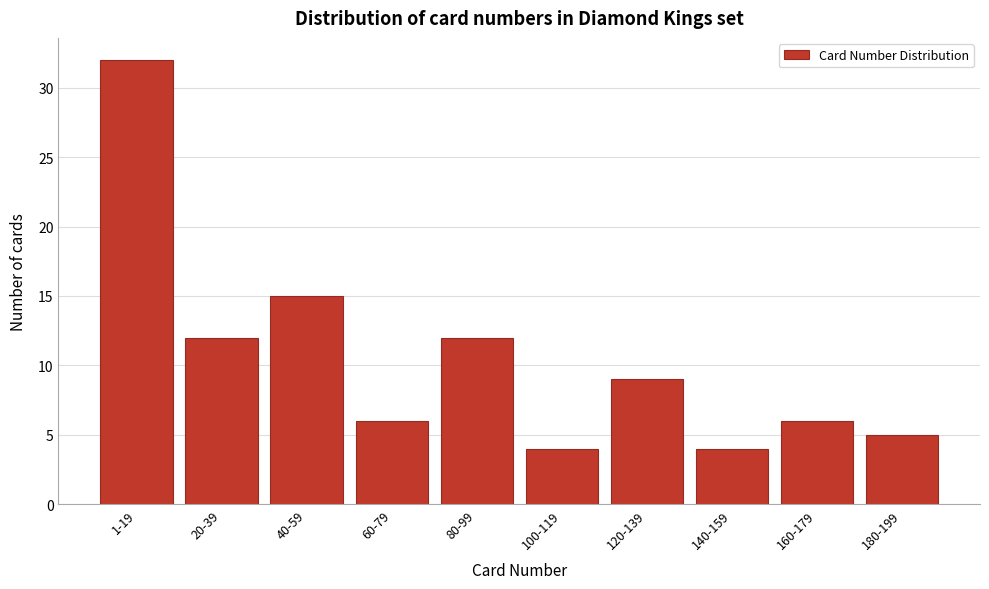

Reading left to right, list all the values displayed in this chart.

1-19=32	20-39=12	40-59=15	60-79=6	80-99=12	100-119=4	120-139=9	140-159=4	160-179=6	180-199=5